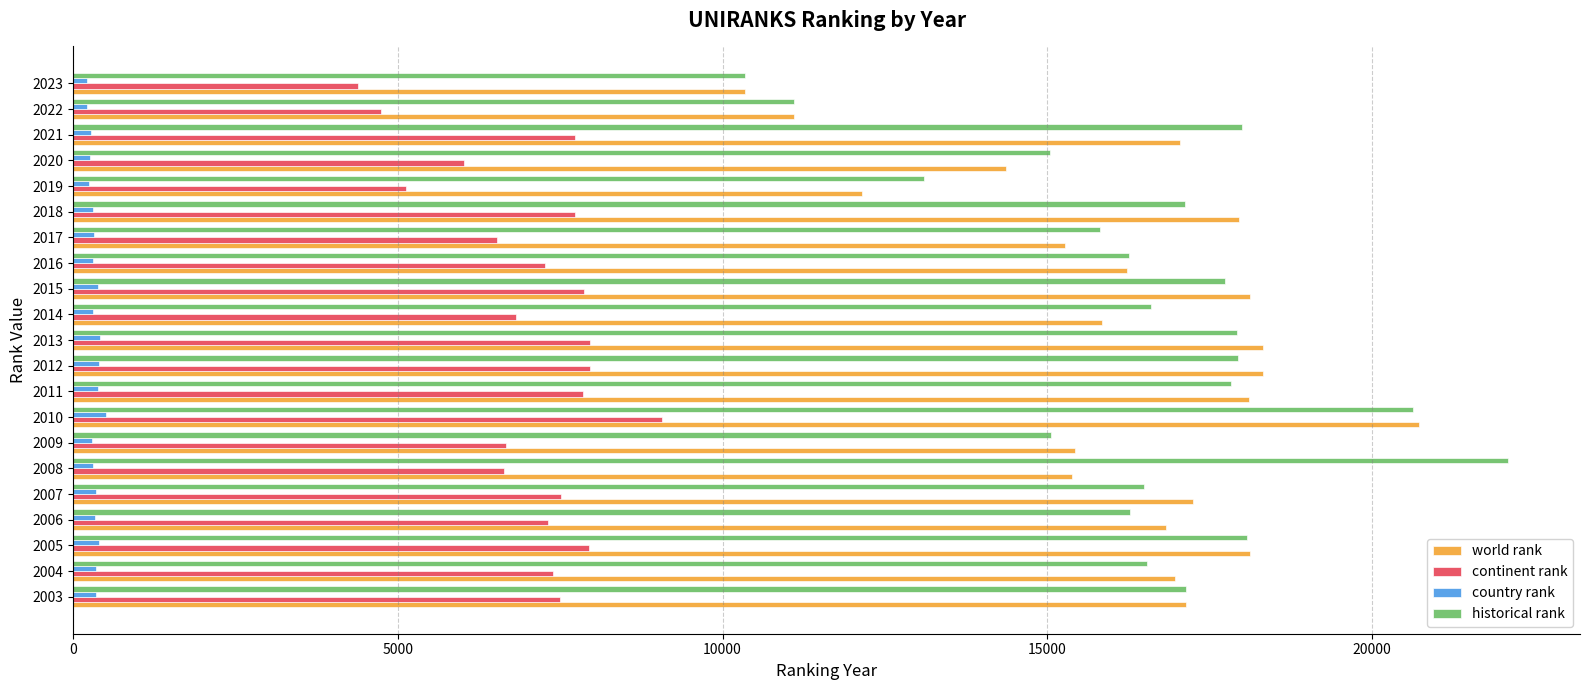

What is the difference between the second highest and second lowest values in the country rank series?

201.0